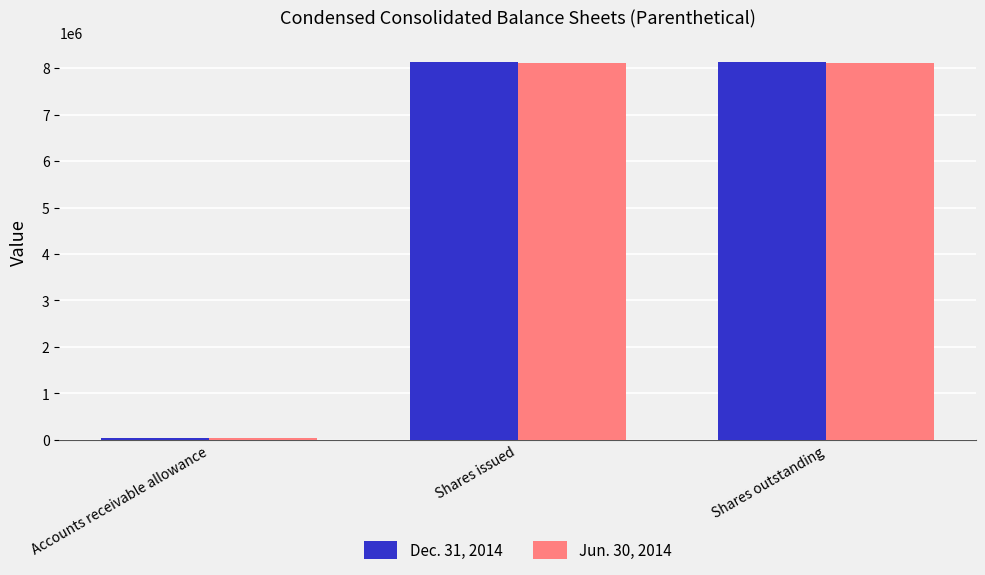

Rank the series by their maximum value, from lowest to highest.

Jun. 30, 2014, Dec. 31, 2014